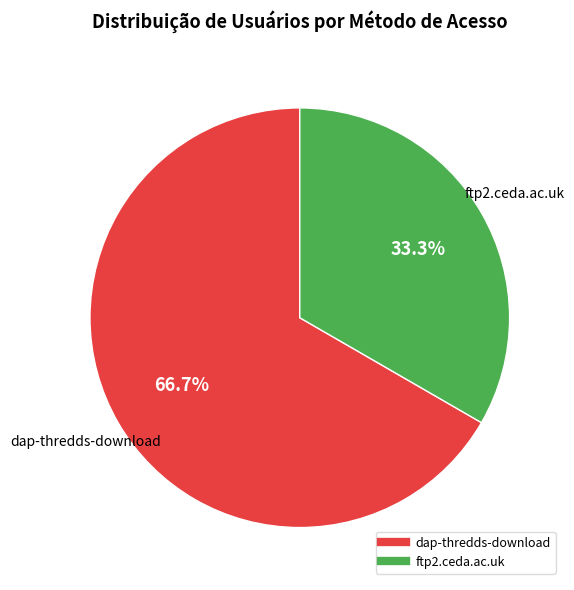

Rank the categories by value from lowest to highest.

ftp2.ceda.ac.uk, dap-thredds-download